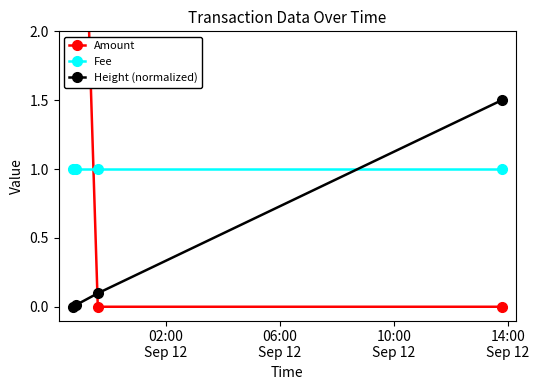

What is the maximum value shown in the chart?

5.0